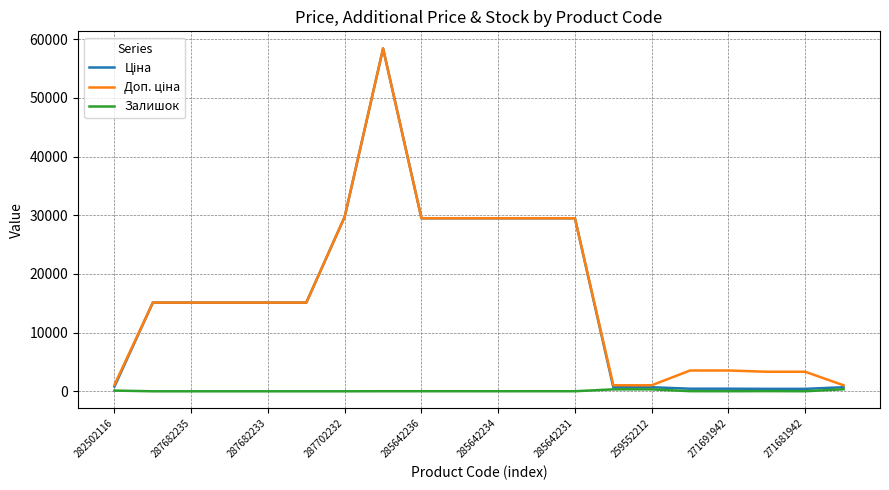

What is the maximum value shown in the chart?

58426.5